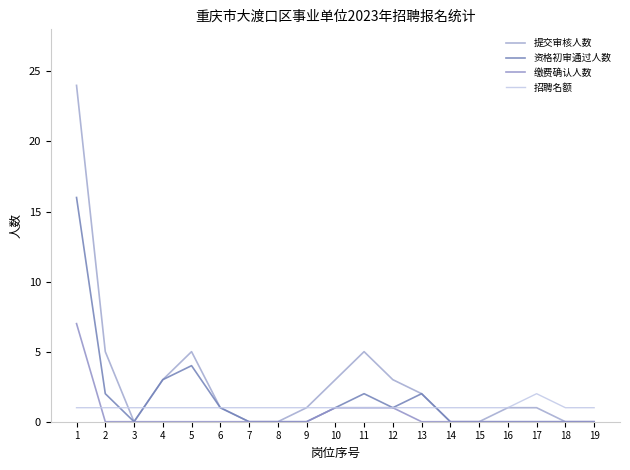

What is the difference between the highest and lowest values at 11?

4